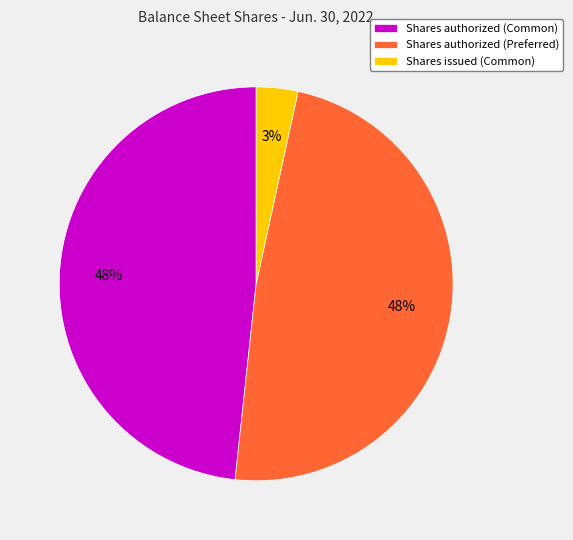

Does any single category account for the majority?

No